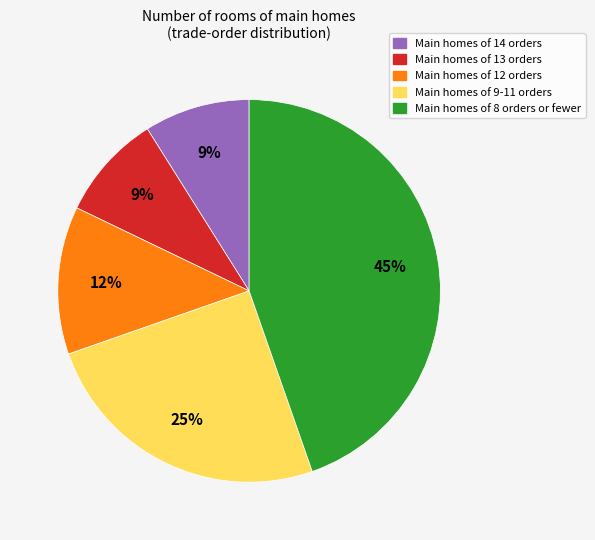

Count the number of slices in the pie.

5